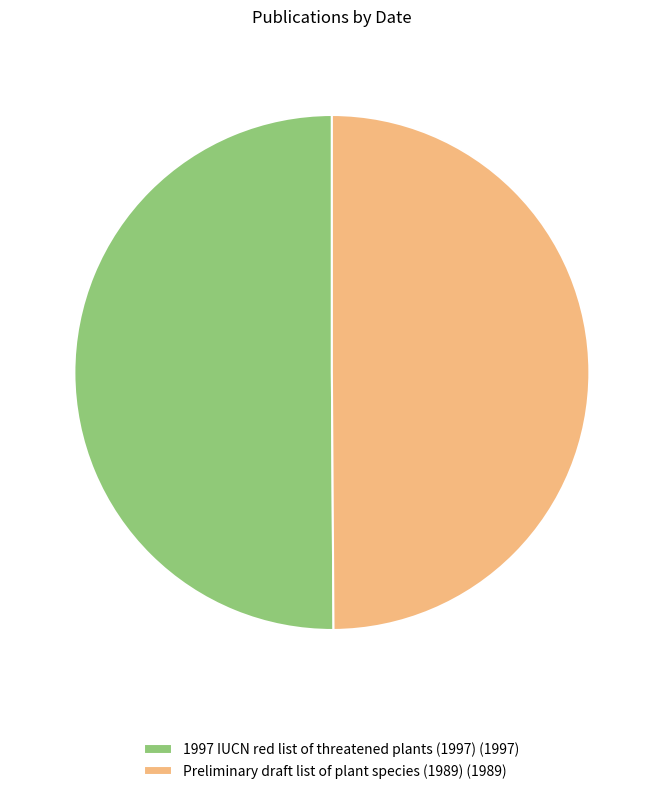

What is the ratio of the value at Preliminary draft list of plant species (1989) (1989) to the value at 1997 IUCN red list of threatened plants (1997) (1997)?

1.0